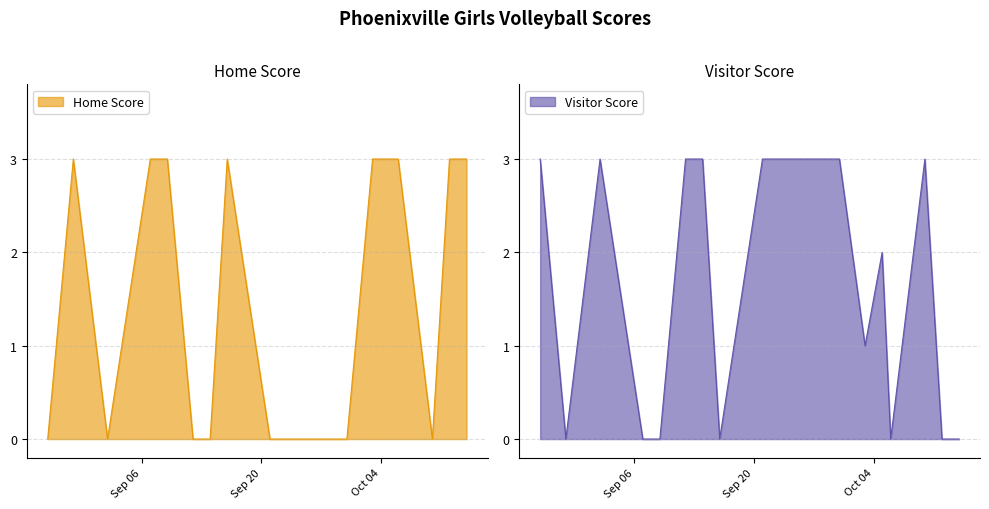

Which has a higher value, 2022-10-06 or 2022-09-02?

2022-10-06